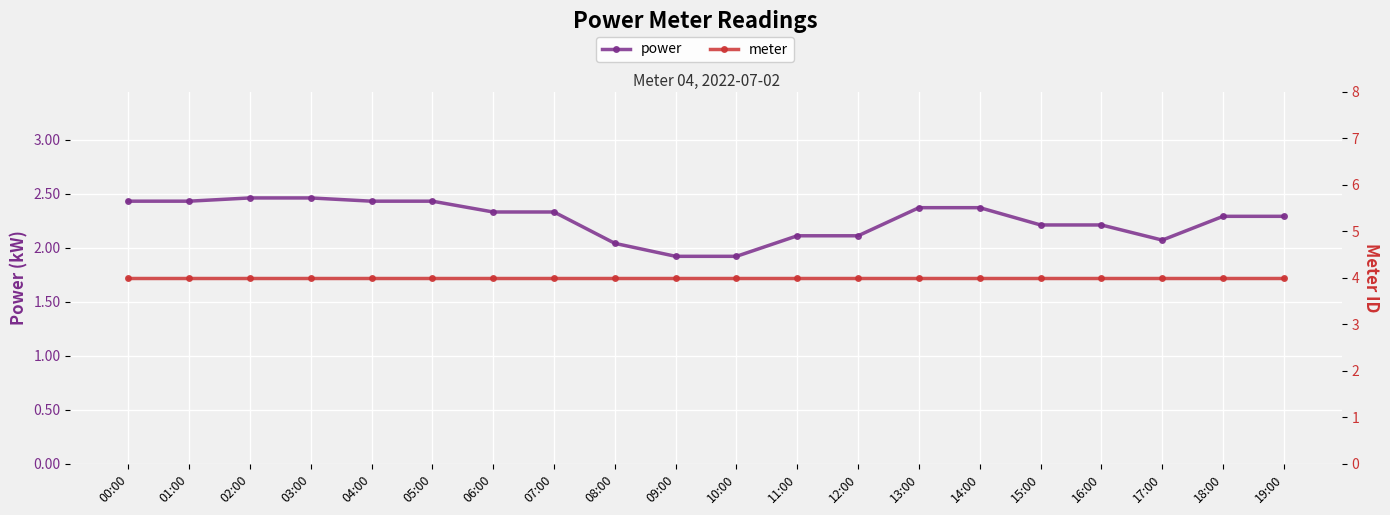

The value of meter at 06:00 is 7.0. True or false?

False